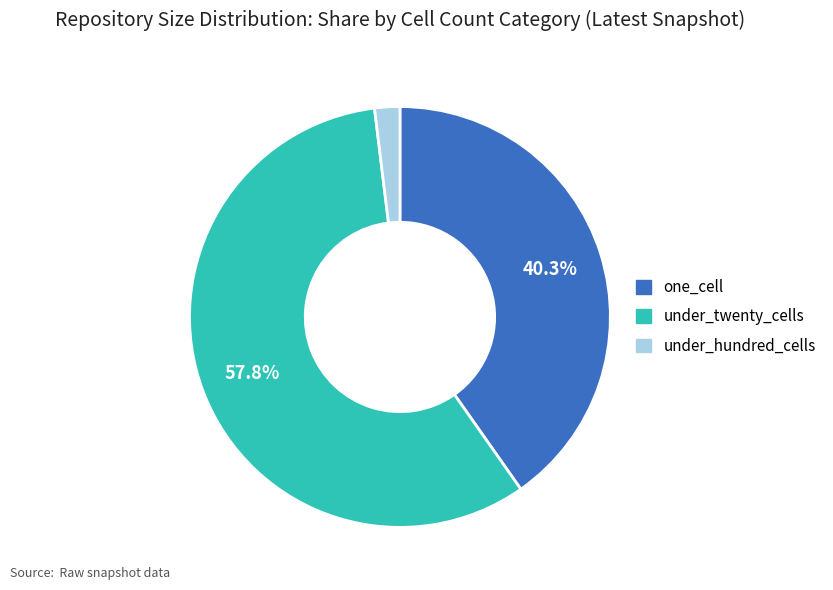

Combined, do under_twenty_cells and under_hundred_cells account for over 50%?

Yes